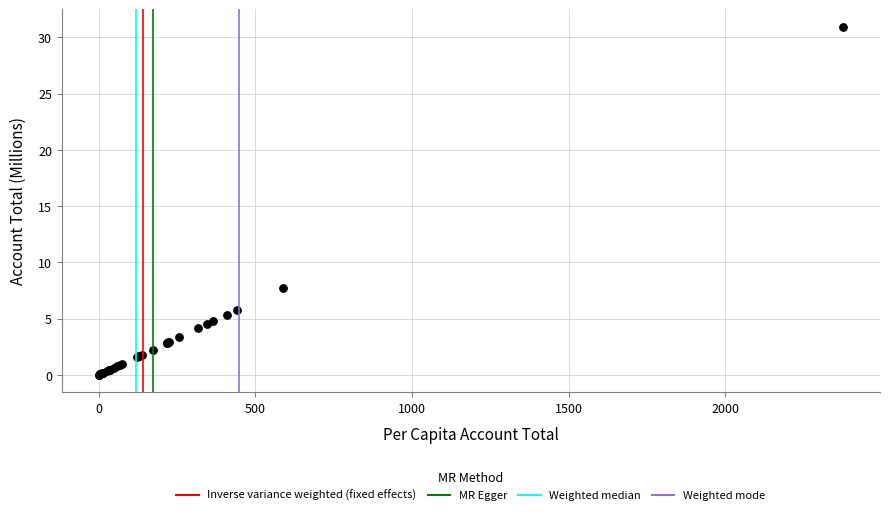

What Y value in the scatter plot is closest to 15?

7.7